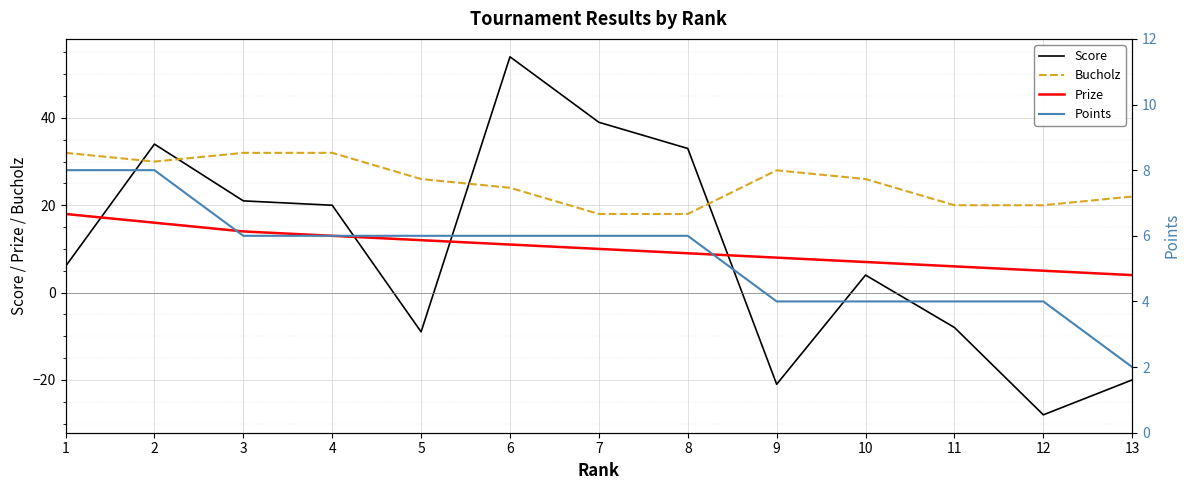

At how many categories does at least one series exceed 28?

7